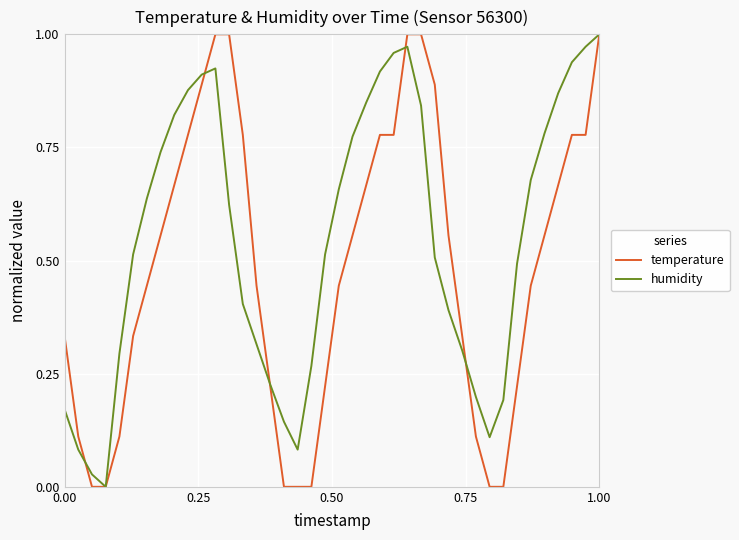

How many temperature values are between 0 and 1?

40